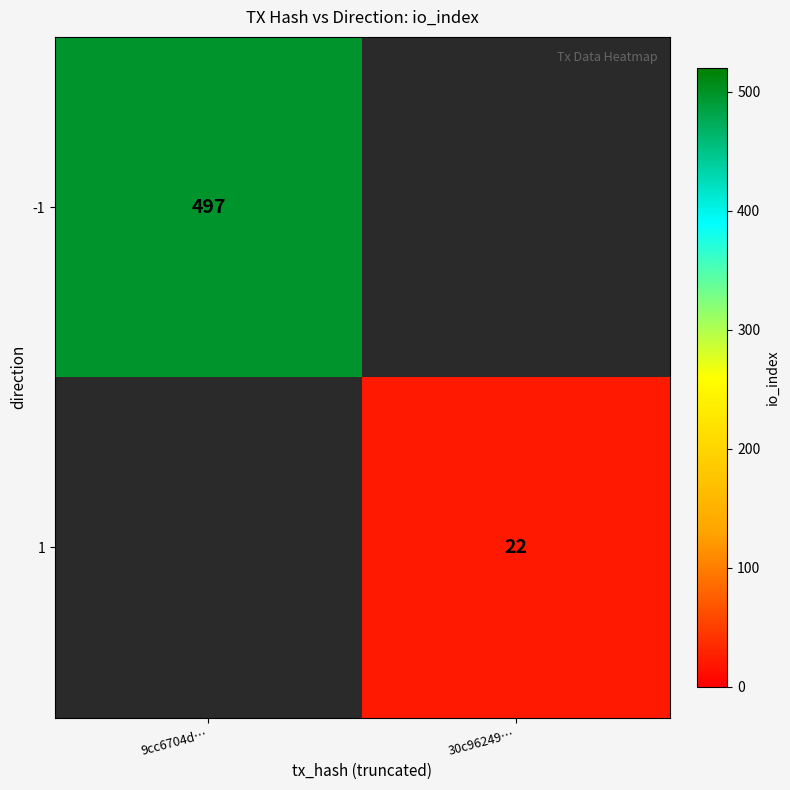

Count the number of data series in this chart.

2